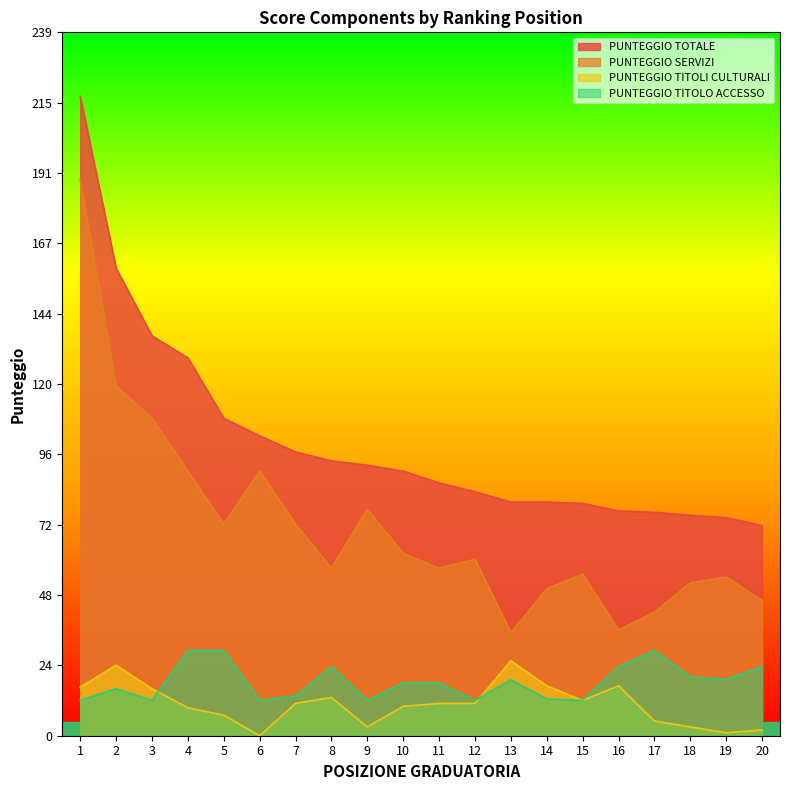

The PUNTEGGIO TITOLI CULTURALI series shows 16.7 at 4. True or false?

False